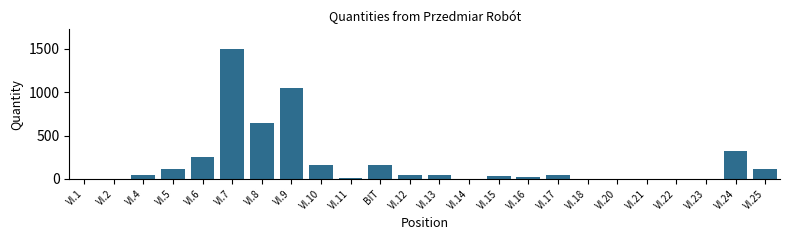

At which category does the chart reach its peak across all series?

VI.7